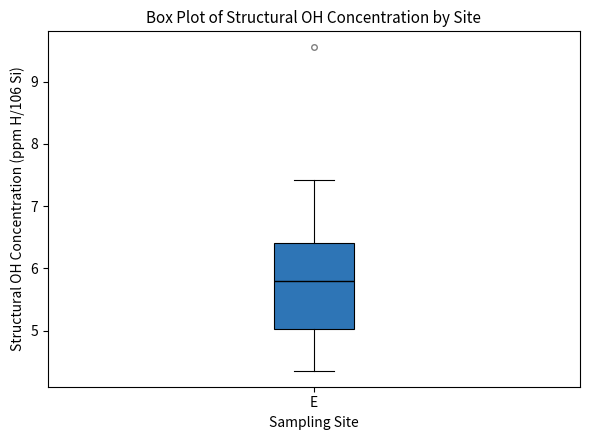

Read this box plot against the y-axis: the position of the median line, the range covered by the box, and the ends of both whiskers. The values are not printed on the chart, so give them approximately, as read against the axis.

median 5.8, box 5.0 to 6.4, whiskers 4.4 to 7.4